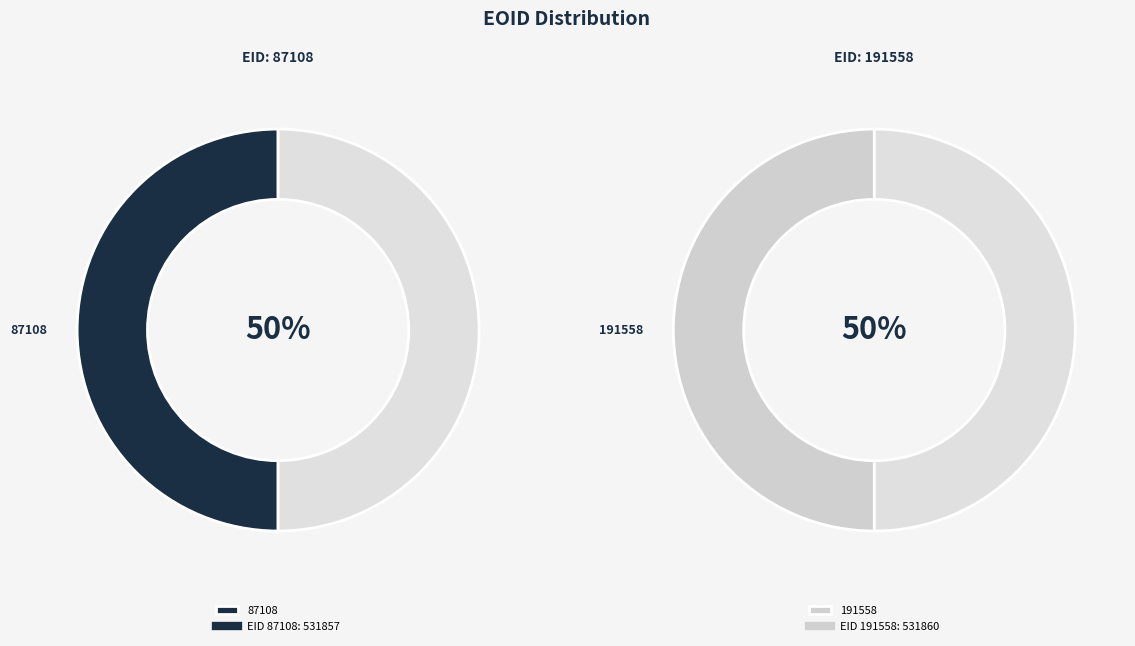

How many slices are in this pie chart?

2